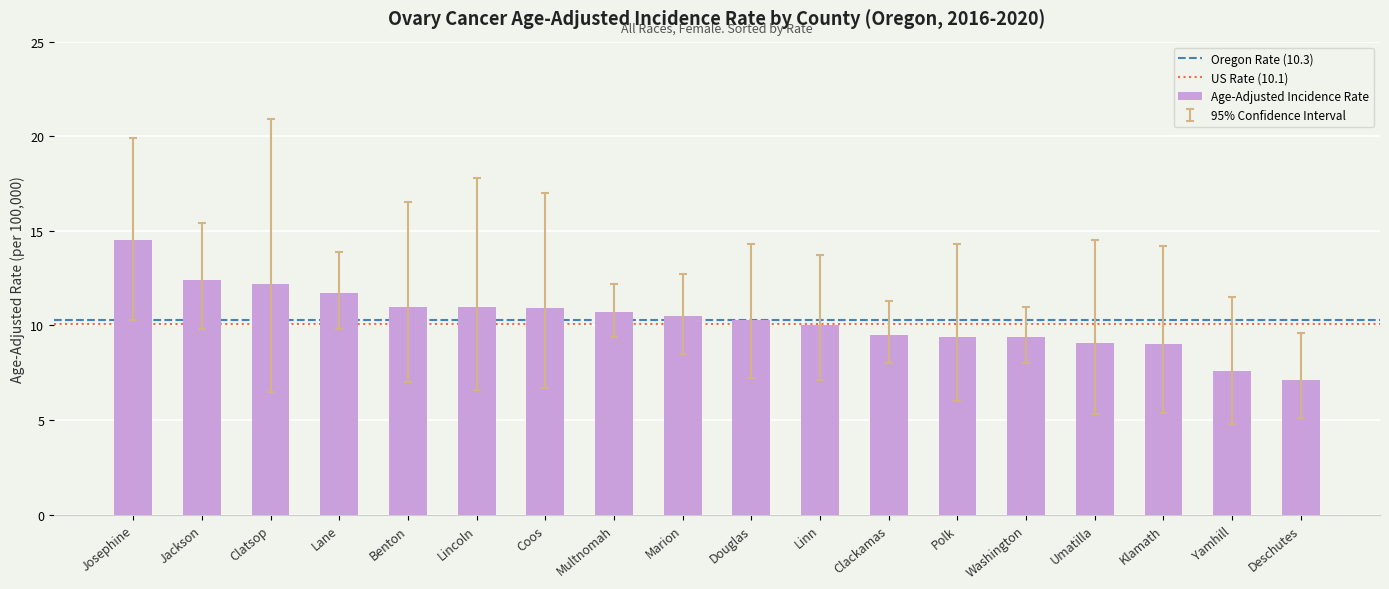

What is the label of the 5th bar from the right?

Washington